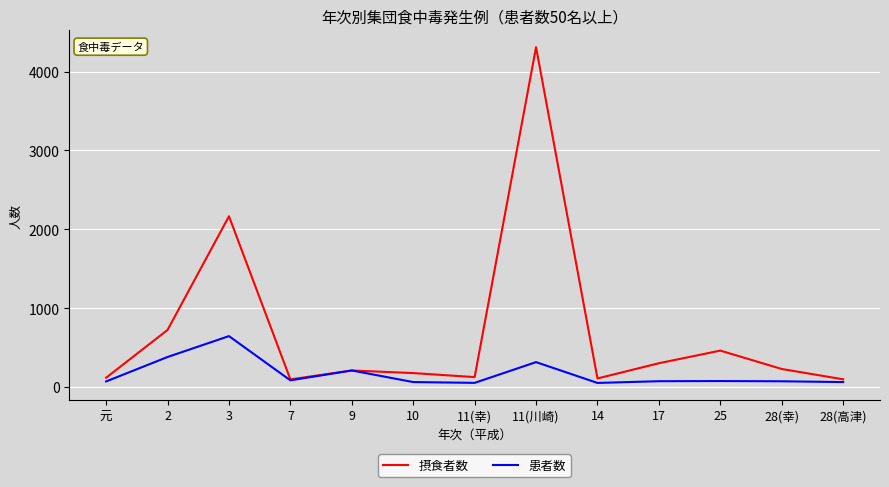

What is the sum of all 患者数 values?

2150